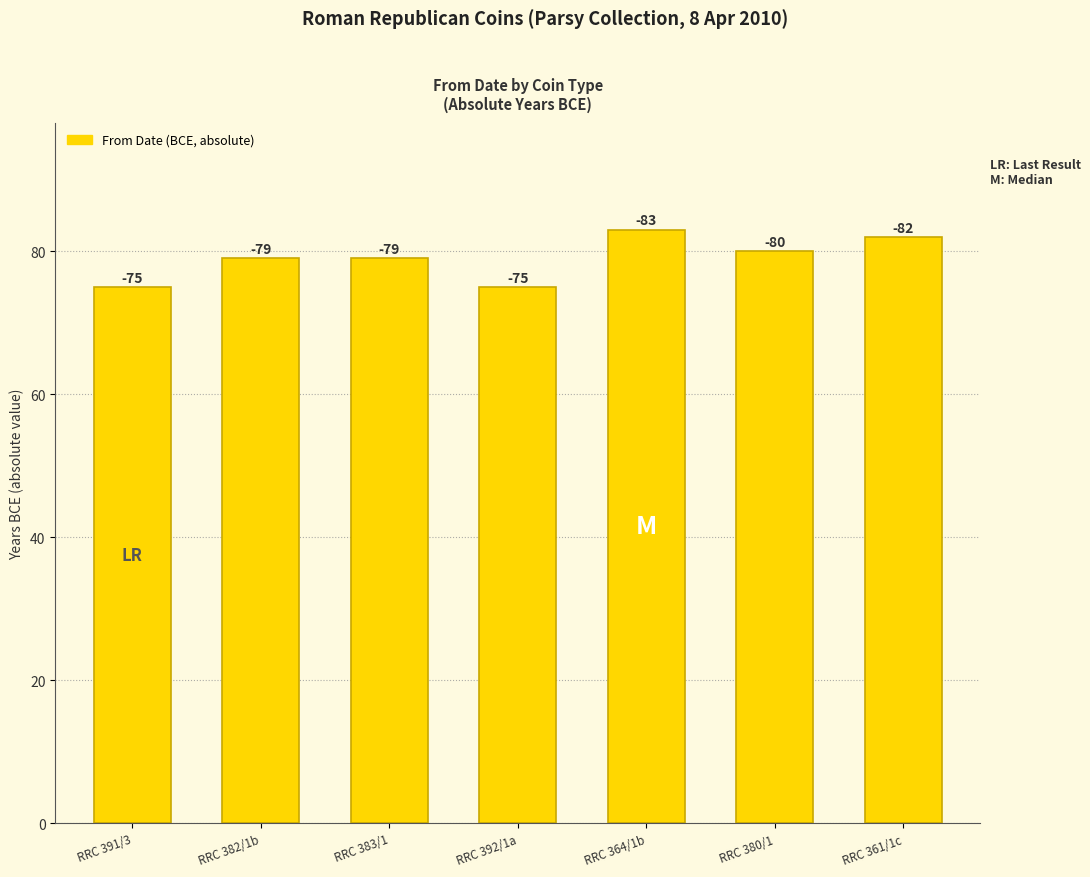

What is the ratio of the value at RRC 392/1a to the value at RRC 383/1?

0.9